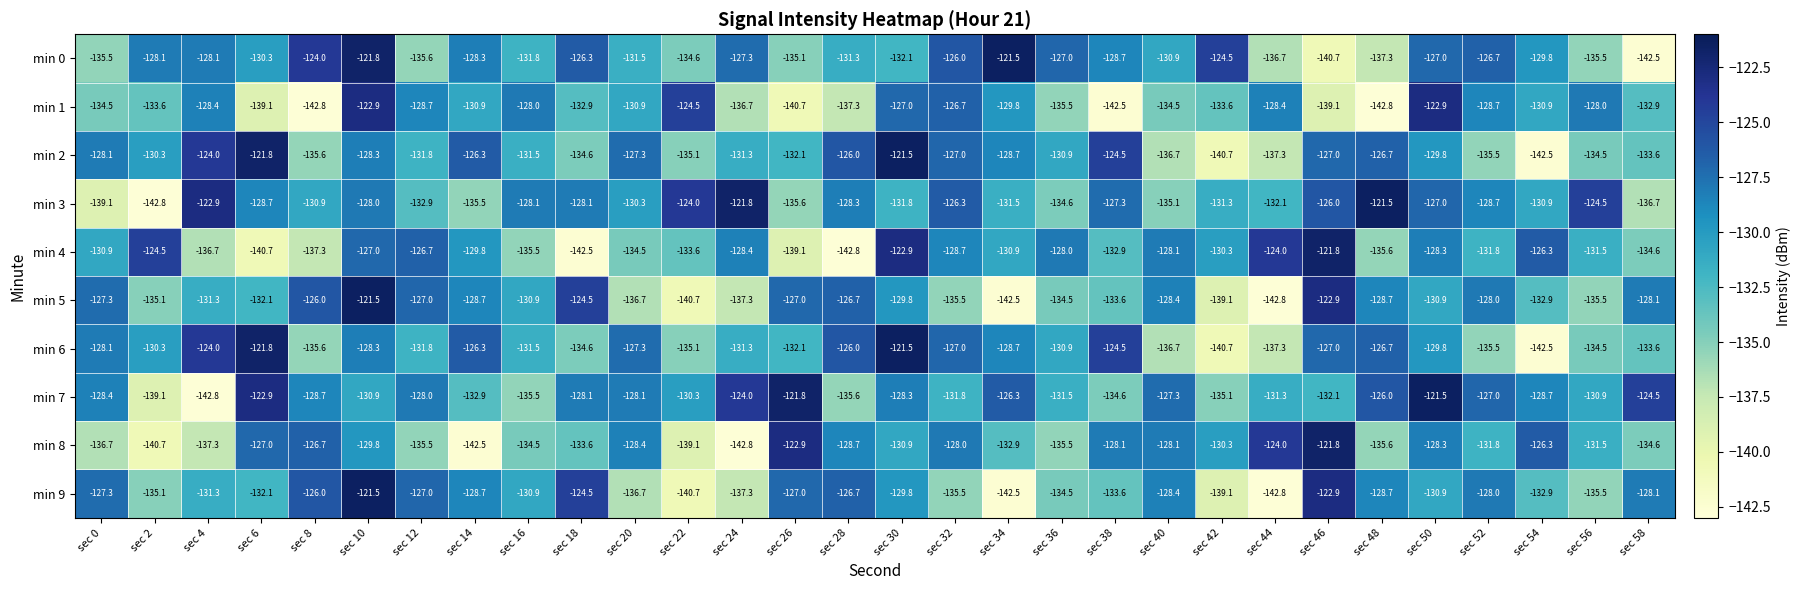

What is the lowest value of the min 2 series?

-142.5